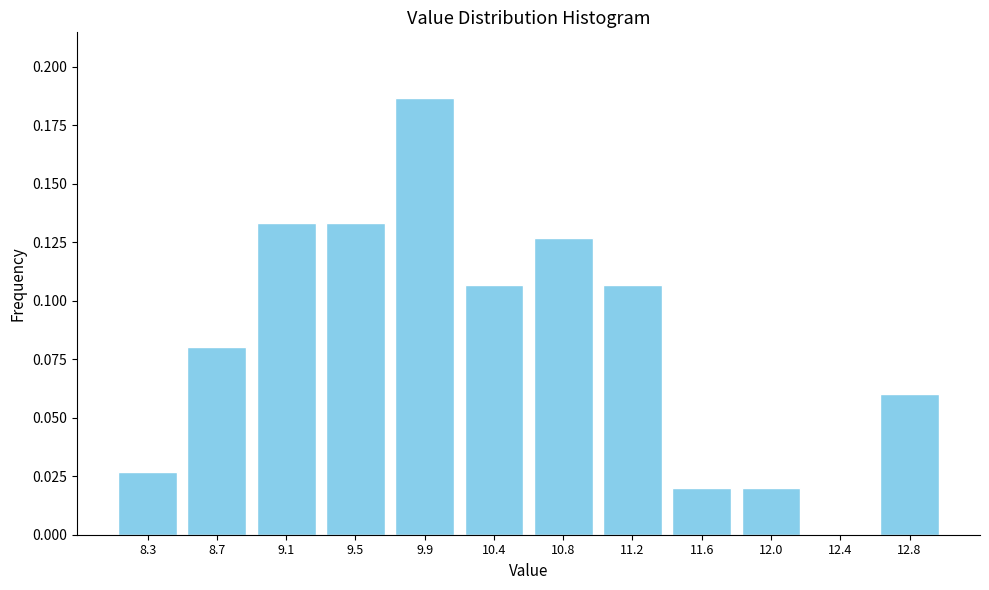

What is the sum of all values?

1.0